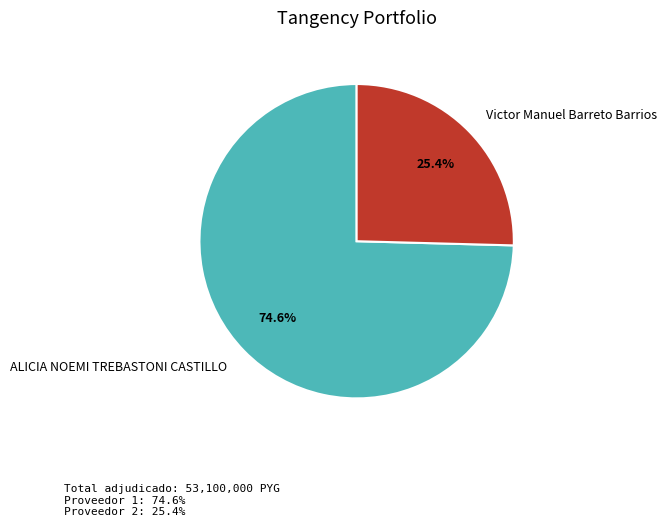

To the nearest percent, what portion does ALICIA NOEMI TREBASTONI CASTILLO represent?

75%